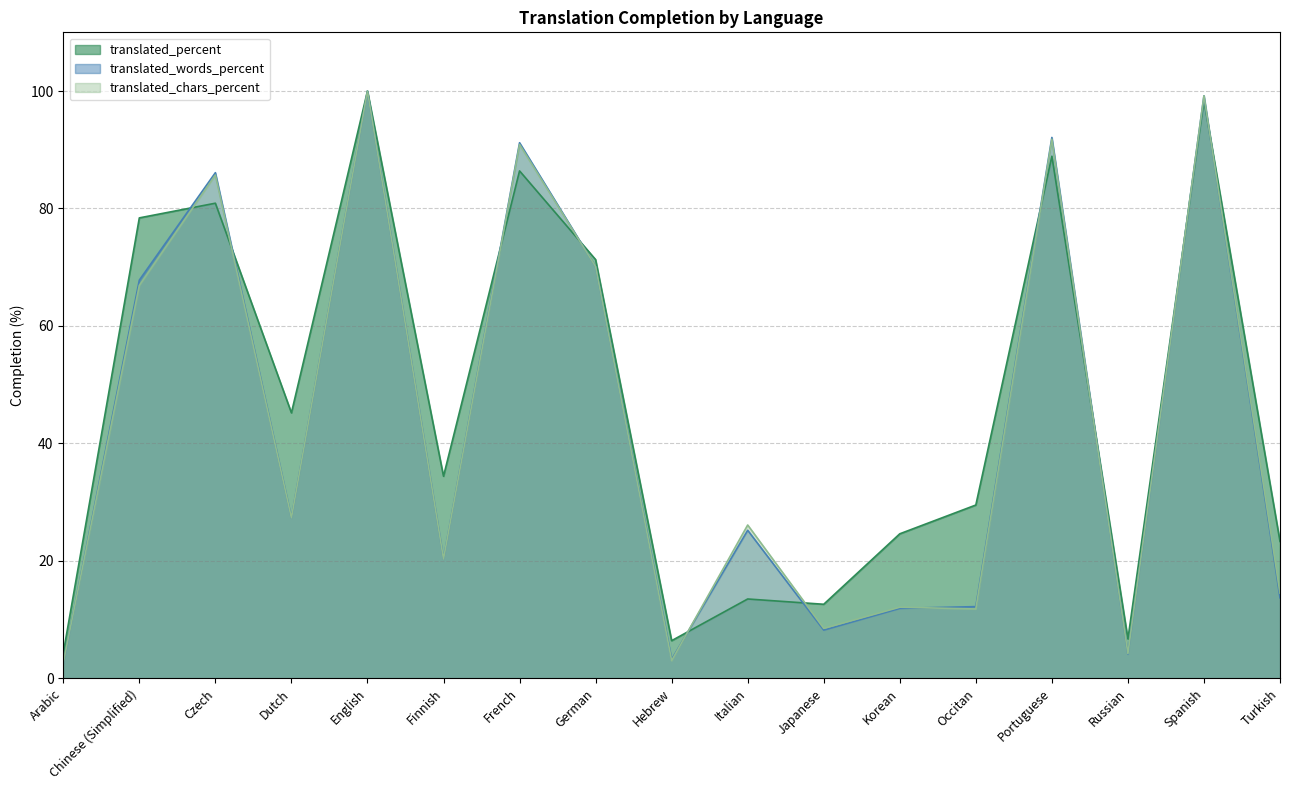

Read the translated_percent value at Turkish.

23.3